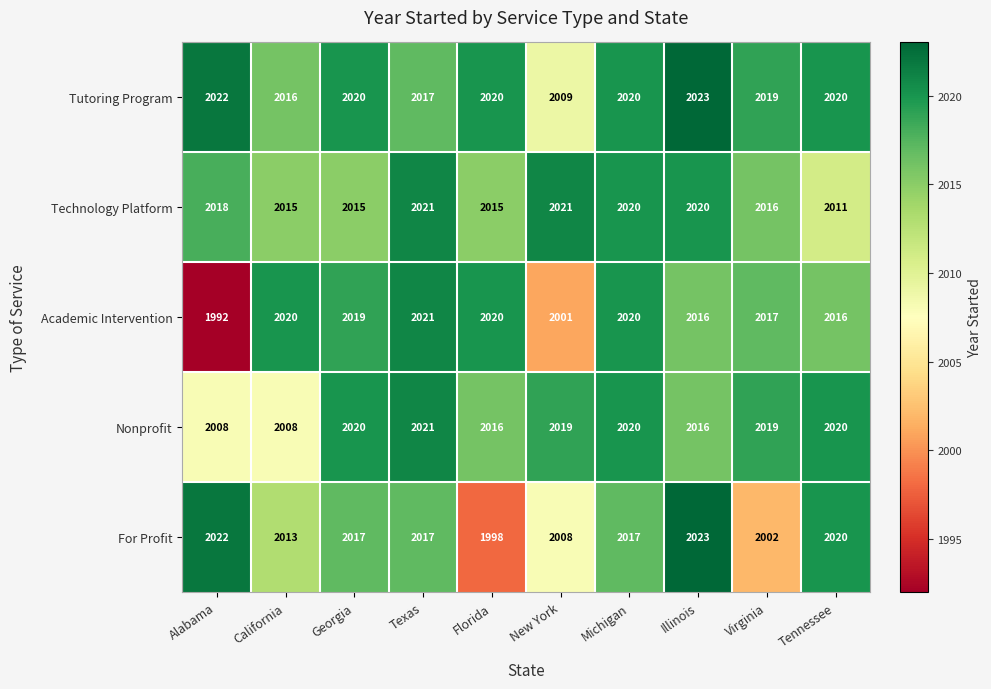

Which category has the highest value in the Nonprofit series?

Texas